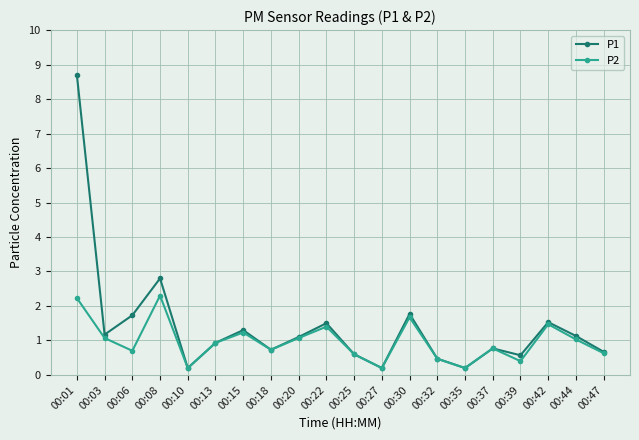

At how many categories does at least one series exceed 6?

1